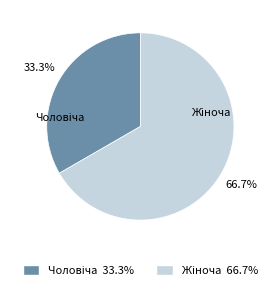

Does any single category account for the majority?

Yes